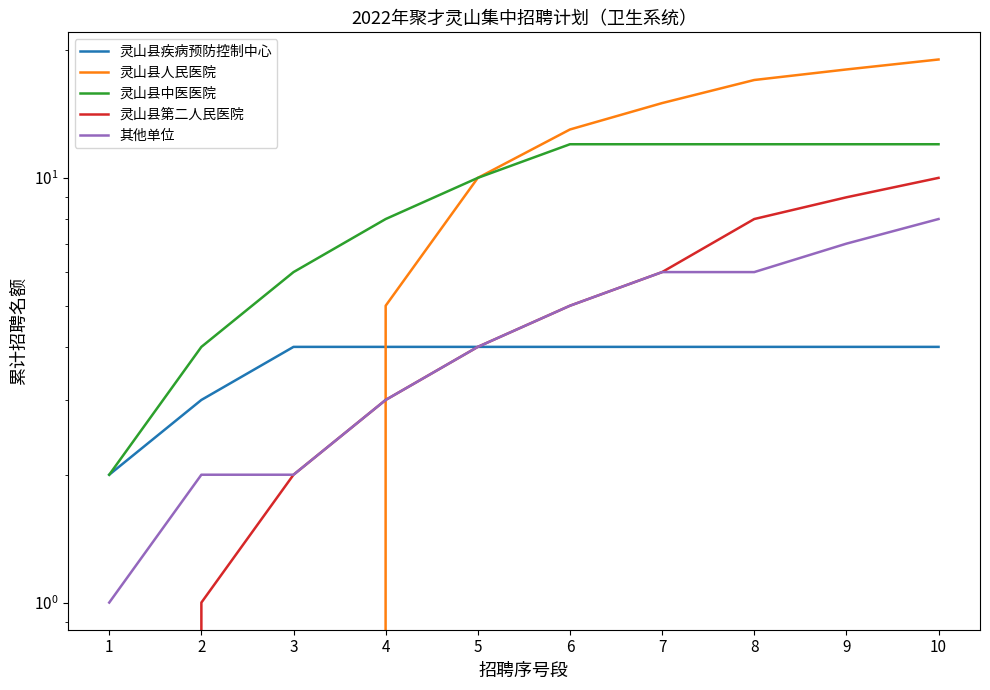

The 灵山县人民医院 series shows 0 at 2. True or false?

True